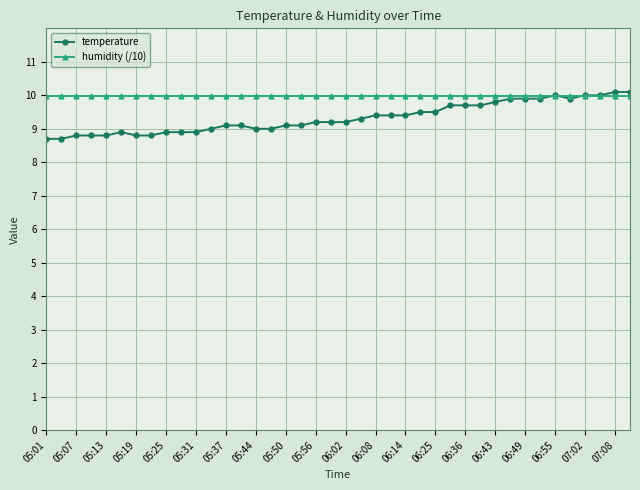

Reading right to left, what are all the values shown in this chart?

temperature: 10.1	10.1	10.0	10.0	9.9	10.0	9.9	9.9	9.9	9.8	9.7	9.7	9.7	9.5	9.5	9.4	9.4	9.4	9.3	9.2	9.2	9.2	9.1	9.1	9.0	9.0	9.1	9.1	9.0	8.9	8.9	8.9	8.8	8.8	8.9	8.8	8.8	8.8	8.7	8.7
humidity (/10): 10.0	10.0	10.0	10.0	10.0	10.0	10.0	10.0	10.0	10.0	10.0	10.0	10.0	10.0	10.0	10.0	10.0	10.0	10.0	10.0	10.0	10.0	10.0	10.0	10.0	10.0	10.0	10.0	10.0	10.0	10.0	10.0	10.0	10.0	10.0	10.0	10.0	10.0	10.0	10.0